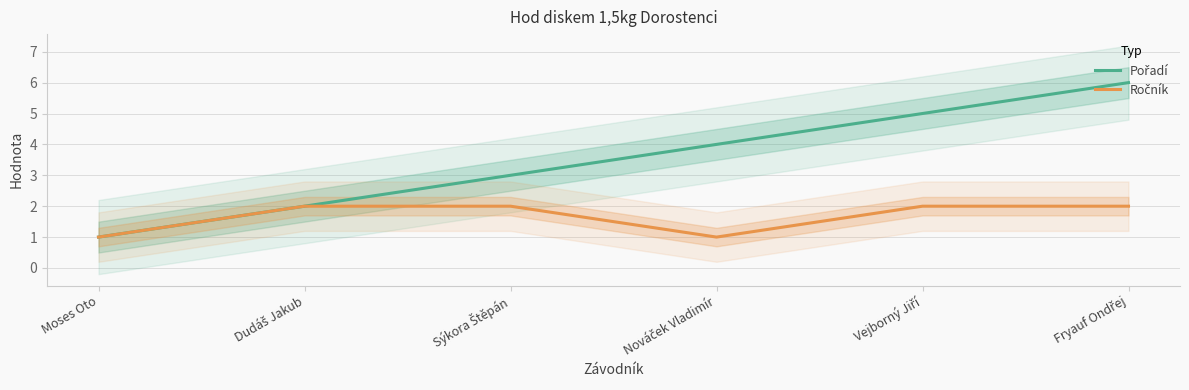

Which category has the lowest value in the Ročník series?

Moses Oto